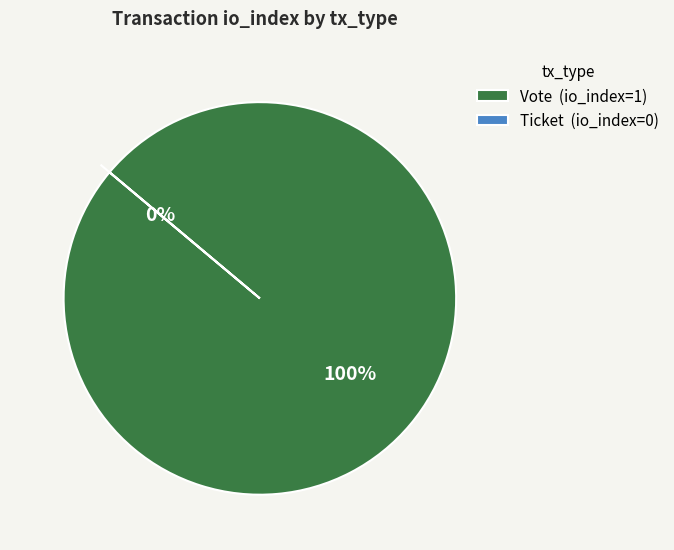

To the nearest percent, what is the difference between the Vote and Ticket slice percentages?

100%